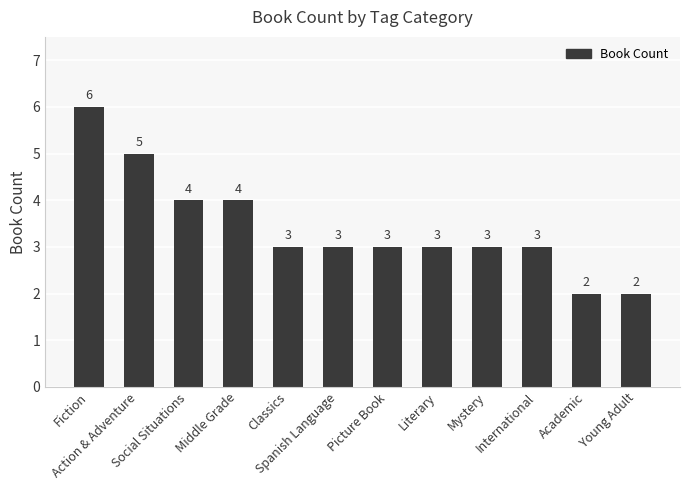

Count the values in the range 3 to 4.

8